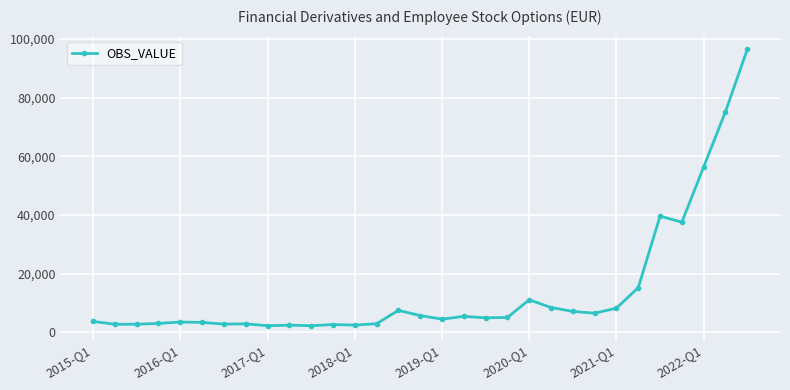

True or false: there are more than 2 points higher than both neighbors.

True